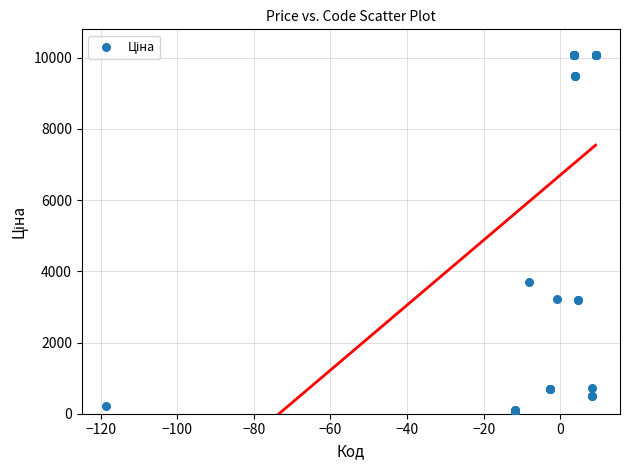

What Y value in the scatter plot is closest to 5071?

3687.1